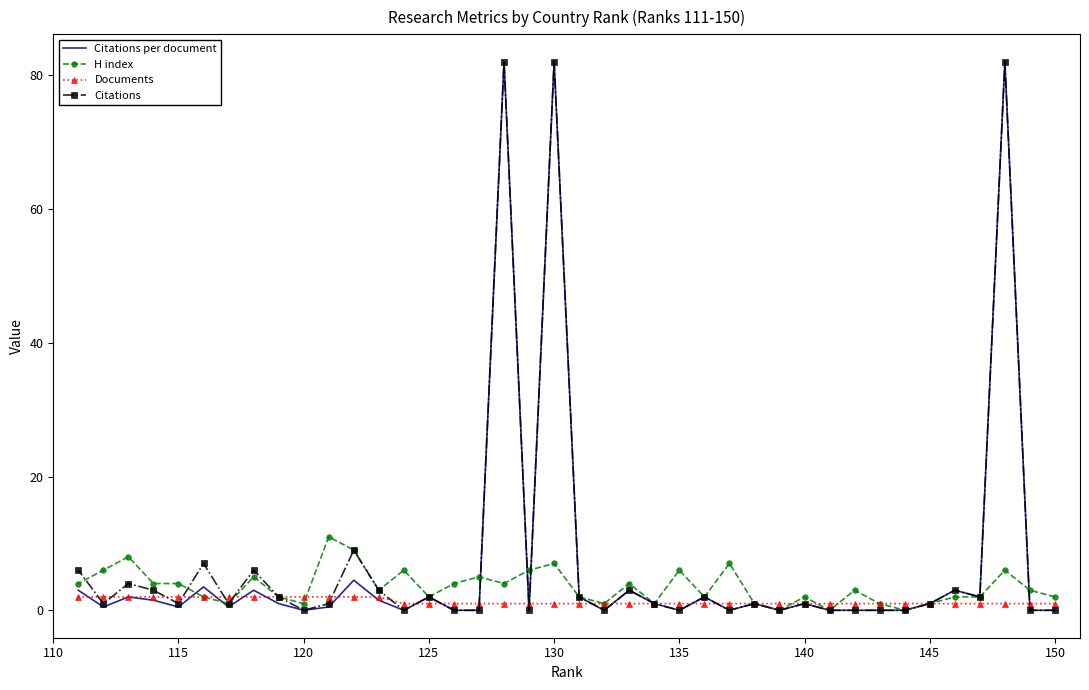

List the series in order of their peak value, lowest first.

Documents, H index, Citations per document, Citations